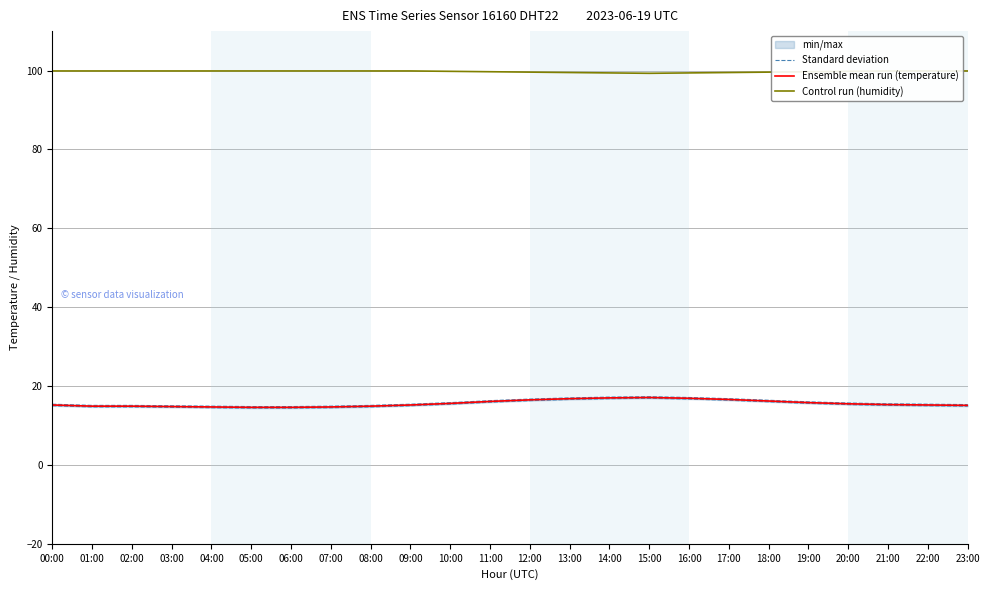

What is the difference between the Standard deviation values at 11:00 and 15:00?

1.0